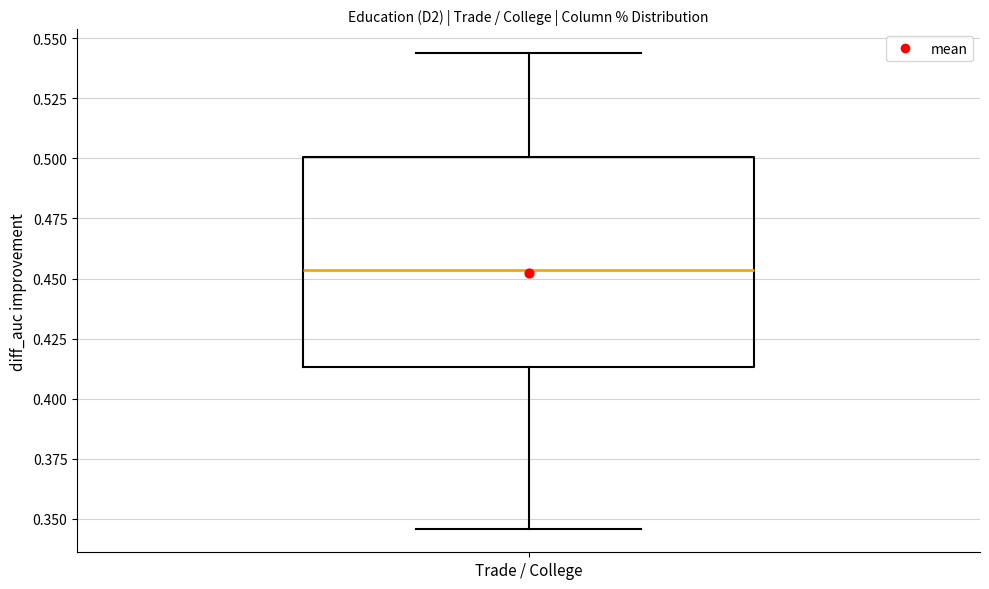

Transcribe this box plot: give where the median line is, the range the box spans, and where the two whiskers end, as read against the y-axis. The values are not printed on the chart, so give them approximately, as read against the axis.

median 0.455, box 0.415 to 0.500, whiskers 0.345 to 0.545